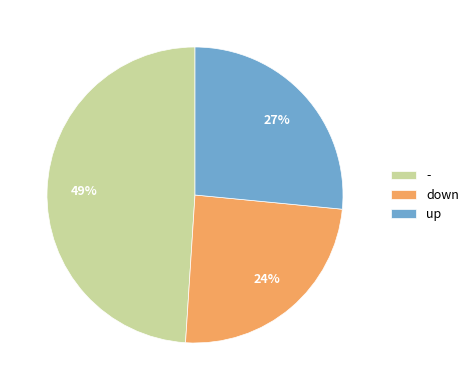

Which category has the biggest portion of the pie?

-